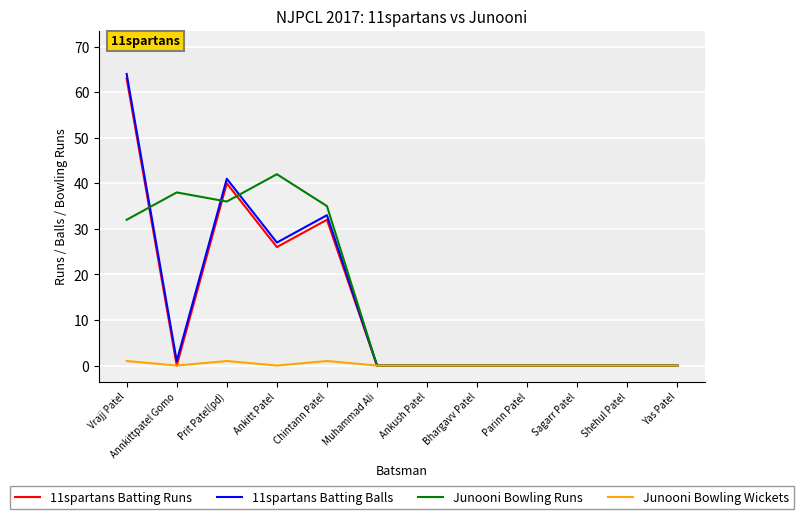

At which label is Junooni Bowling Runs closest to 21?

Vrajj Patel